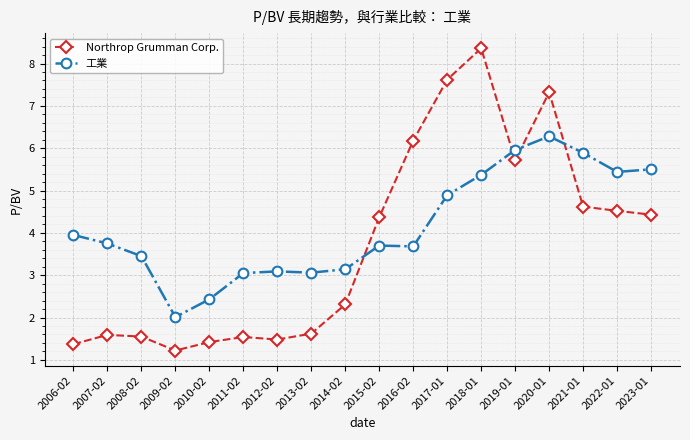

The value of Northrop Grumman Corp. at 2022-01 is 6.9. True or false?

False